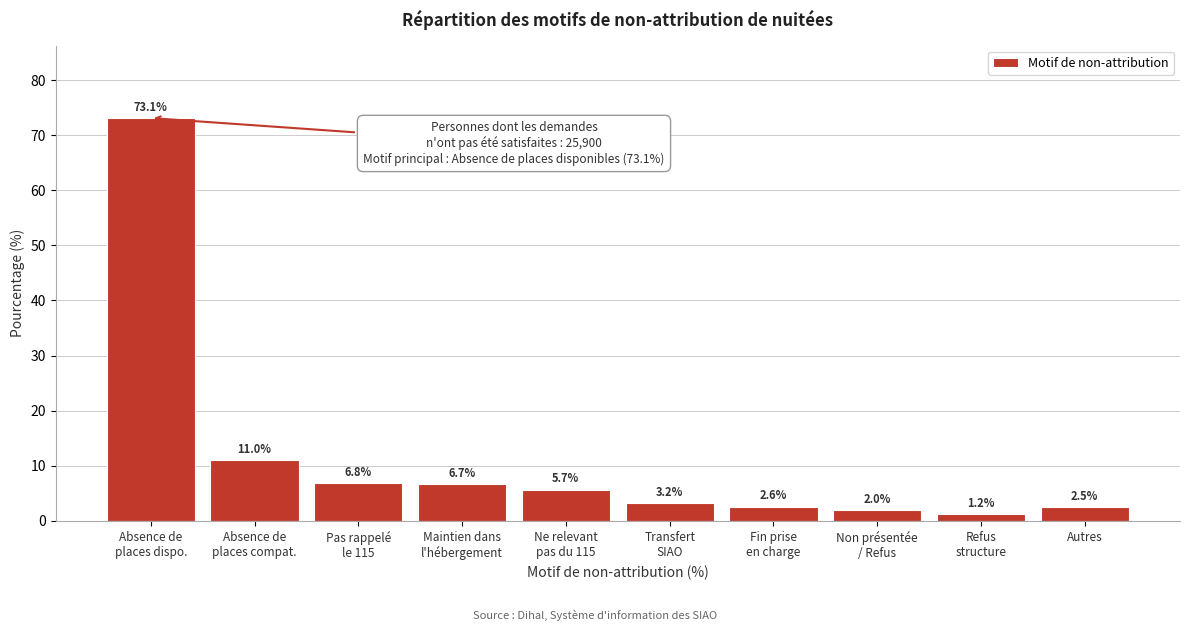

Reading left to right, list all the values displayed in this chart.

73.1	11.0	6.8	6.7	5.7	3.2	2.6	2.0	1.2	2.5